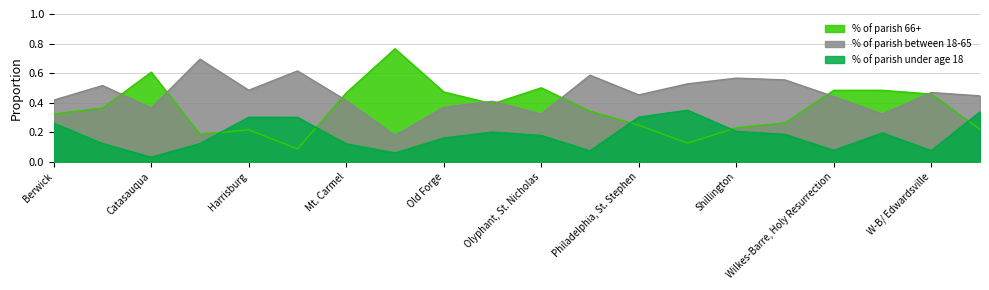

At which category does % of parish 66+ reach its first local valley?

Coatesville